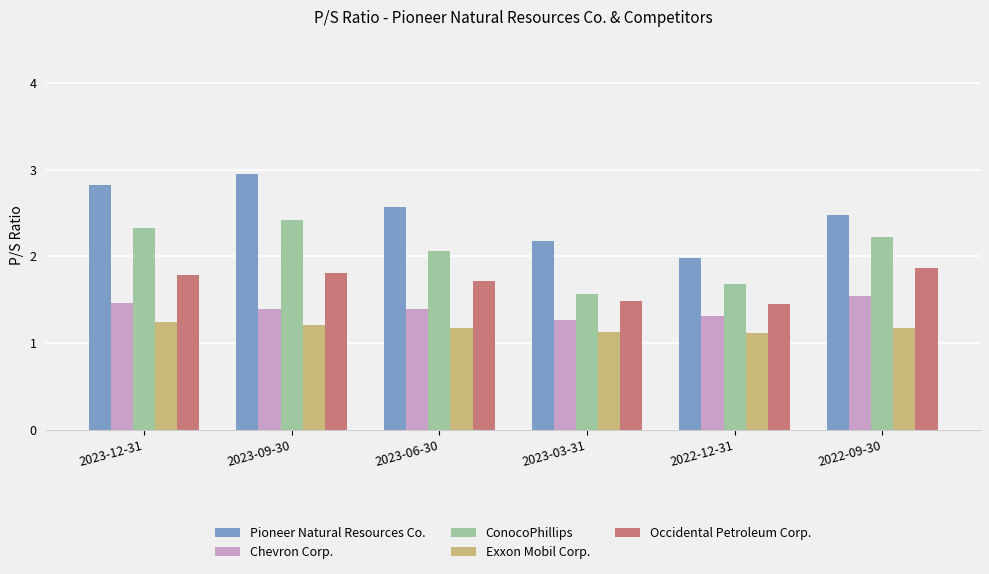

At how many categories does at least one series exceed 1?

6